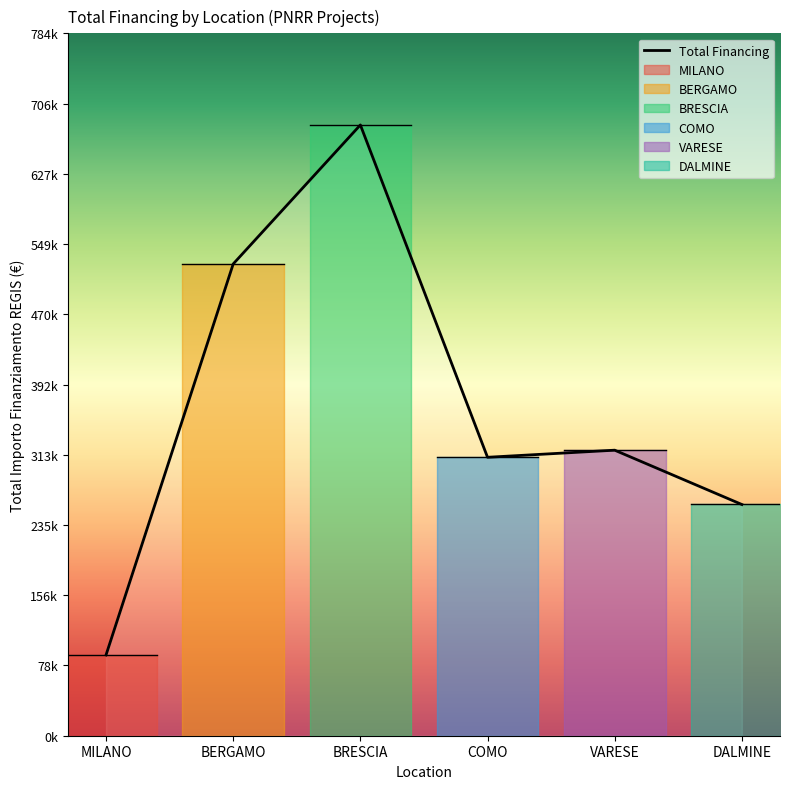

At which label does the data first exceed 319070?

BERGAMO